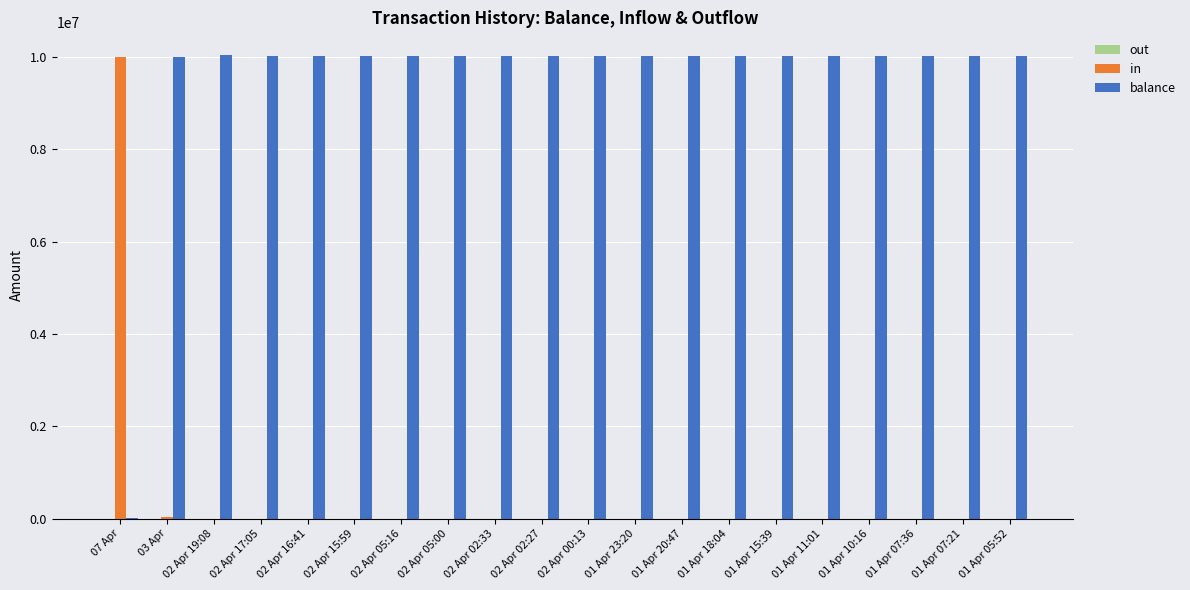

What is the highest value of the in series?

10000000